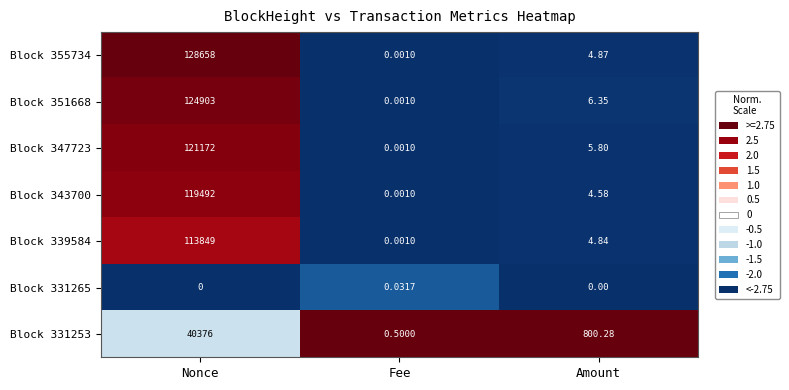

Which category has the highest value in the Block 347723 series?

Nonce